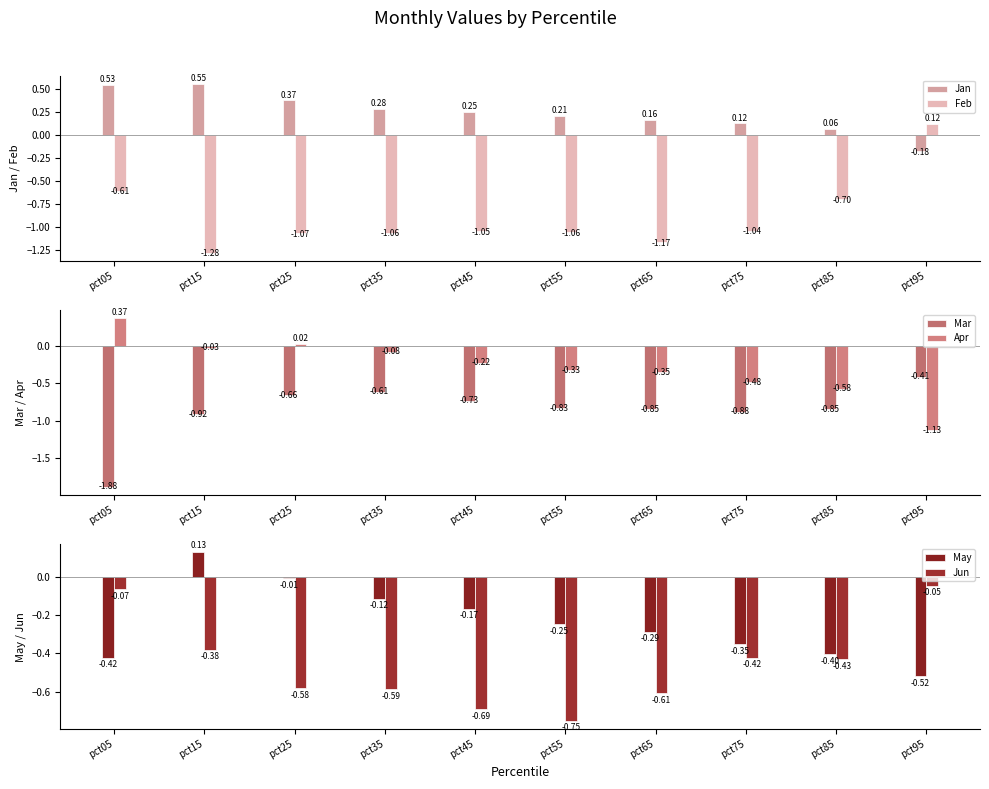

How many categories are shown in the chart?

10